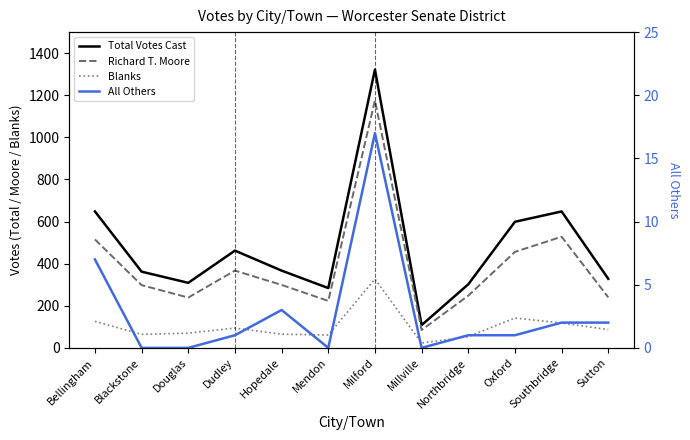

What is the difference between the second highest and minimum values in the Blanks series?

119